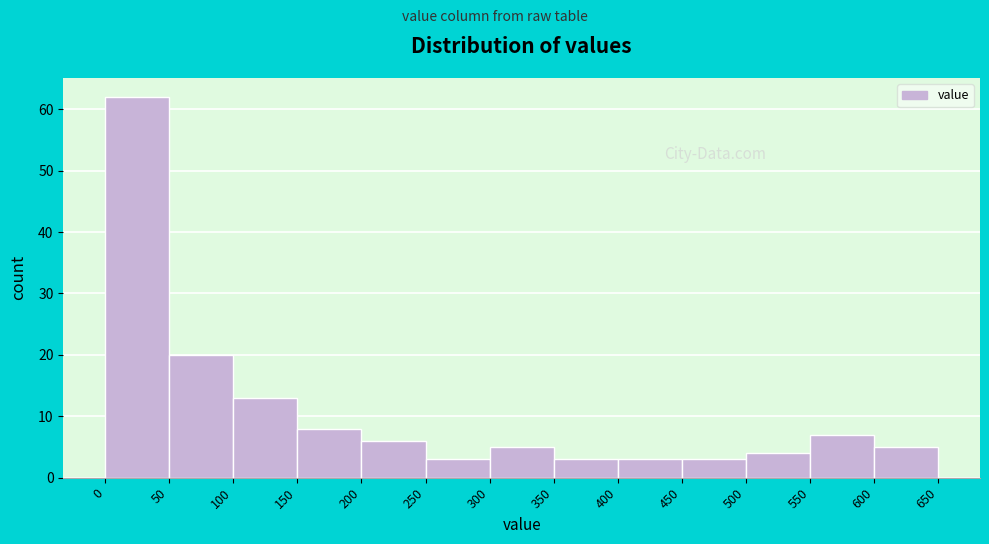

What is the height of the bar covering 0 to 50 on the x-axis? The values are not printed on the chart, so give them approximately, as read against the axis.

62